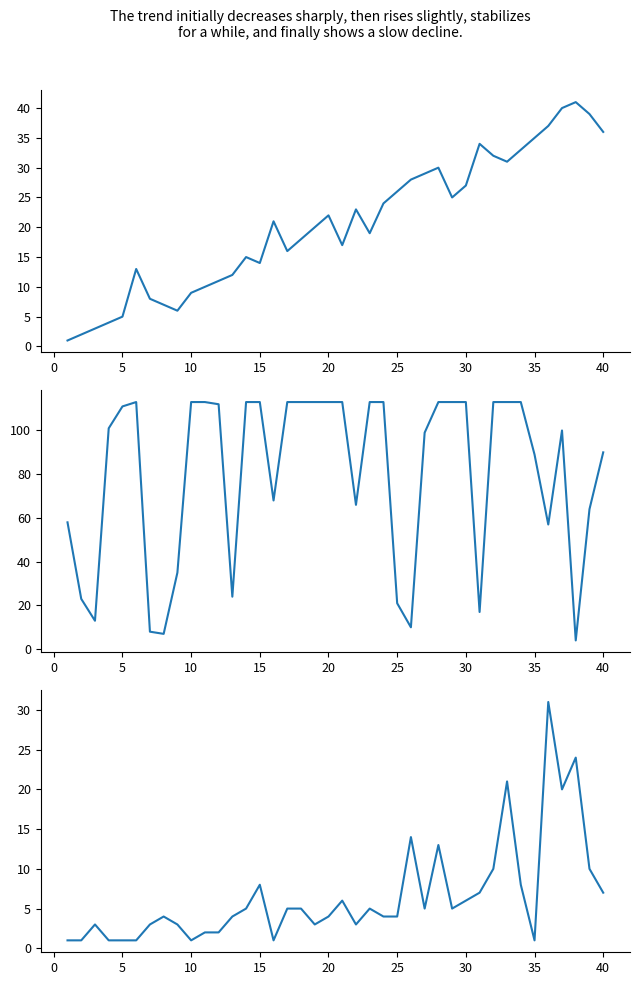

What is the average value of the Last Week series?

21